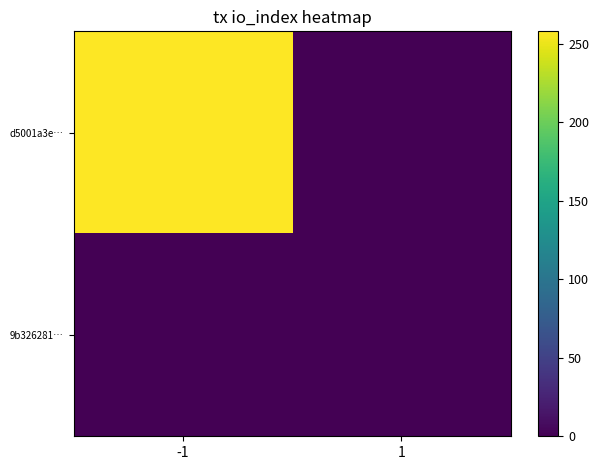

Reading left to right, extract all data points from this chart.

d5001a3e…: -1=258	1=0
9b326281…: -1=0	1=1